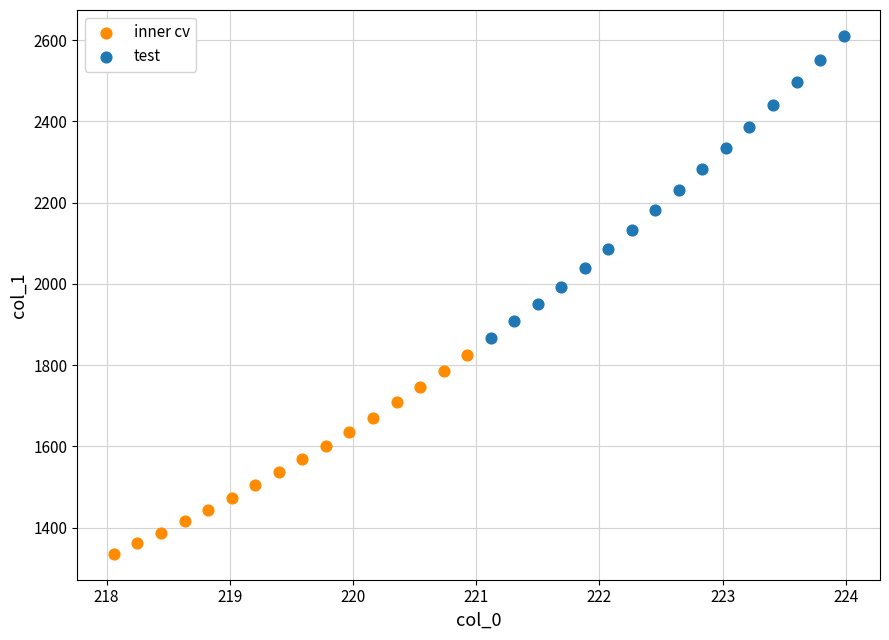

Which series contains the lowest Y value?

inner cv